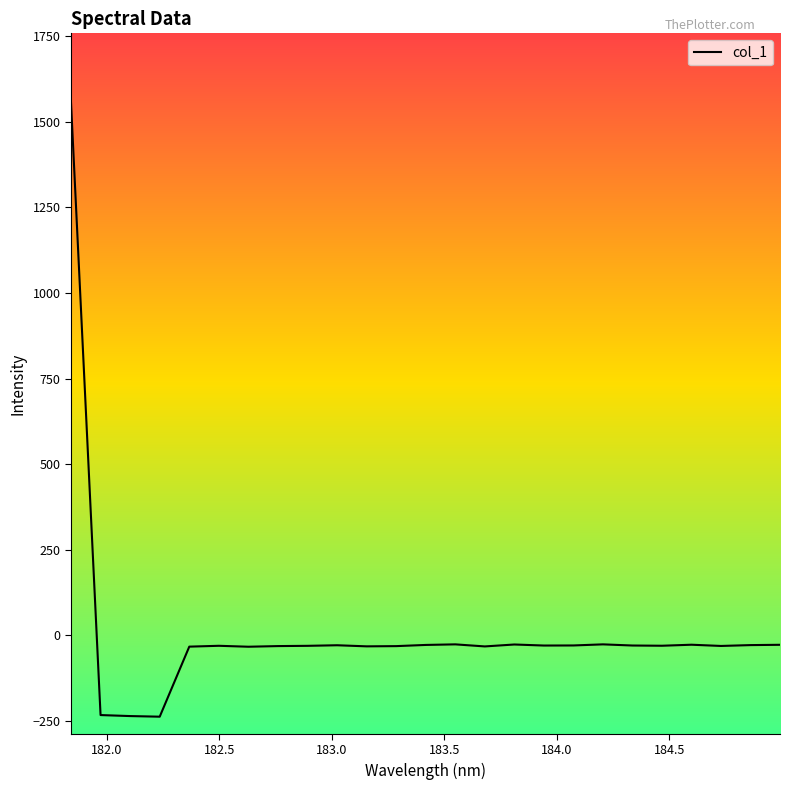

What is the greatest value displayed?

1557.9